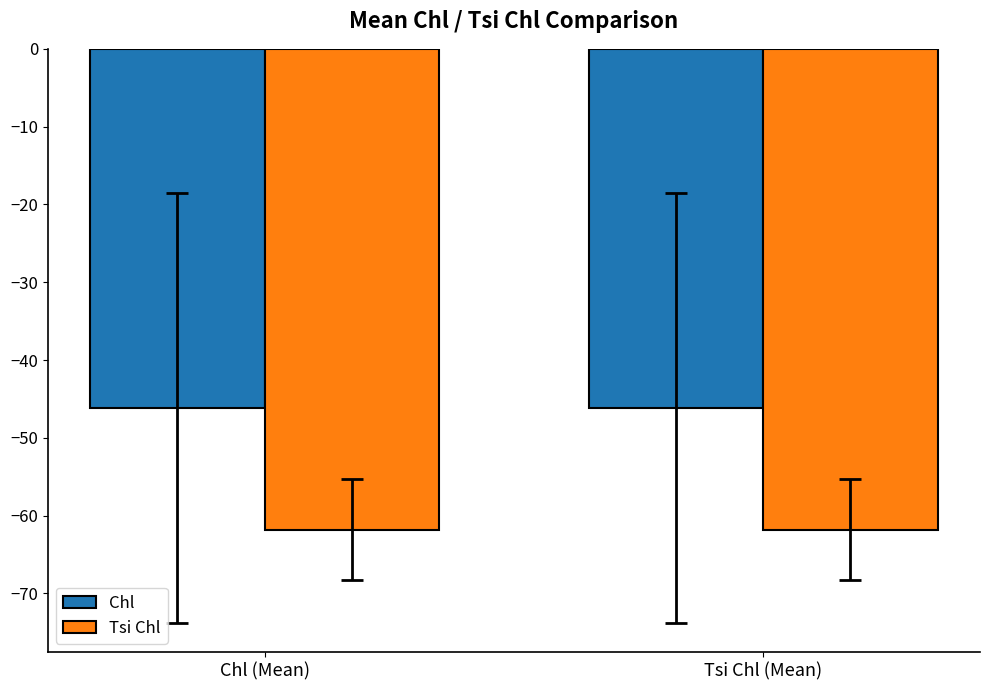

What is the sum of all Chl values?

-92.4